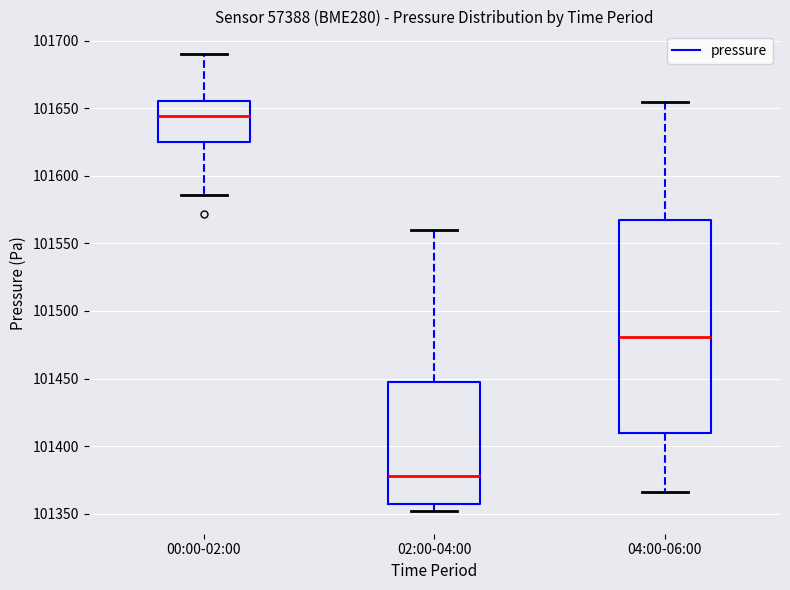

Where is the lower edge of the box for 02:00-04:00 on the y-axis? The values are not printed on the chart, so give them approximately, as read against the axis.

101355